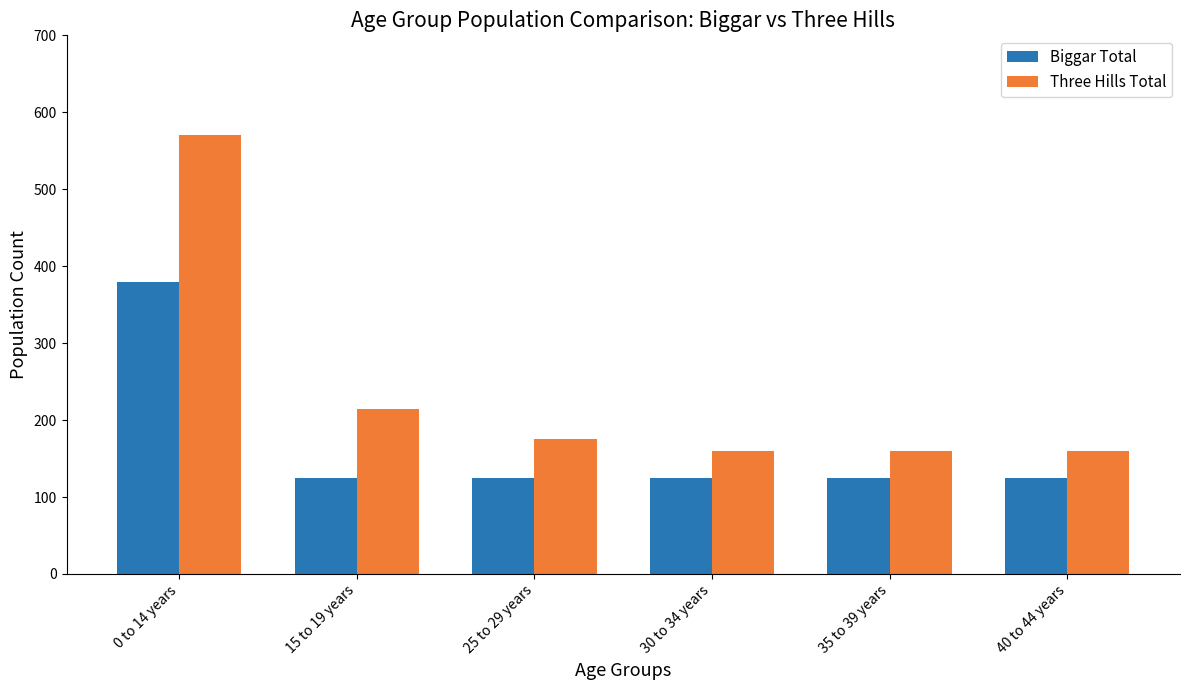

The Biggar Total series shows 125 at 35 to 39 years. True or false?

True